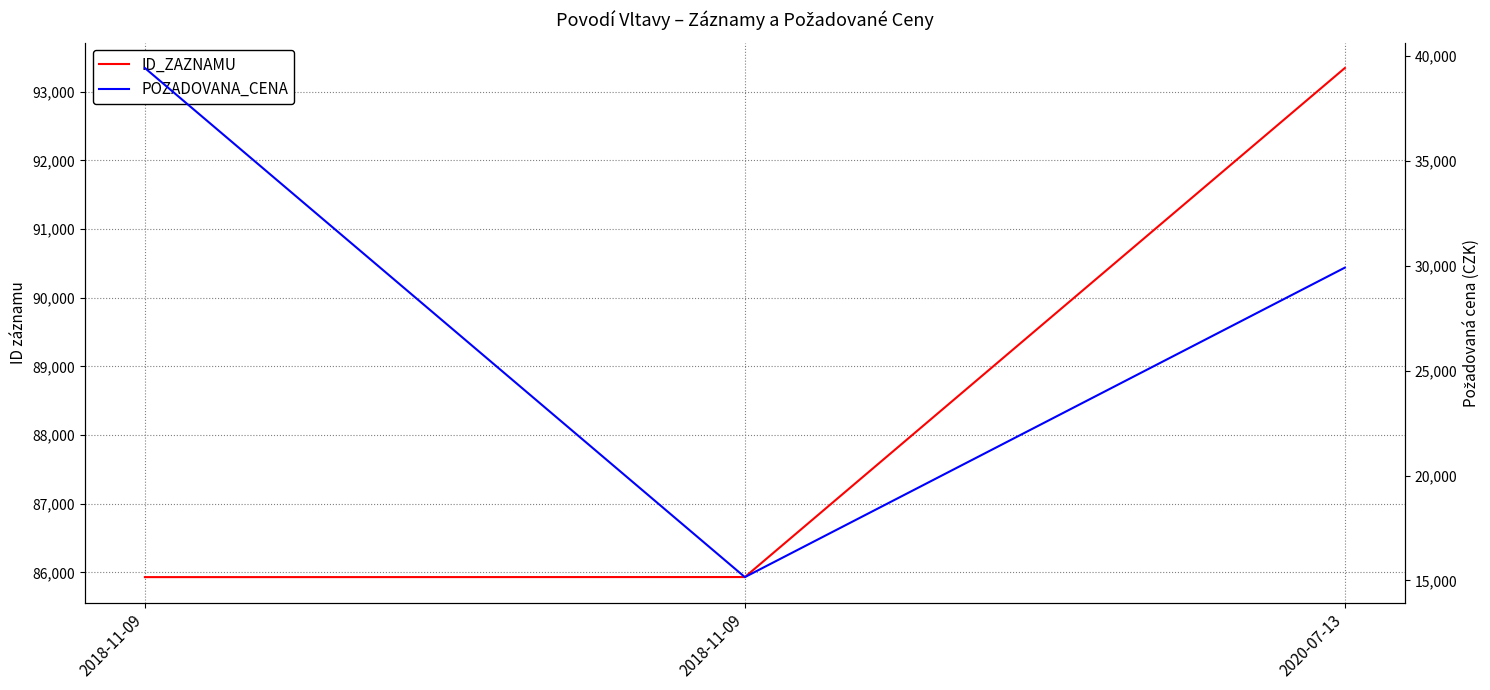

Reading left to right, what are all the values shown in this chart?

ID_ZAZNAMU: 2018-11-09=85932	2018-11-09=85933	2020-07-13=93344
POZADOVANA_CENA: 2018-11-09=39440	2018-11-09=15160	2020-07-13=29920